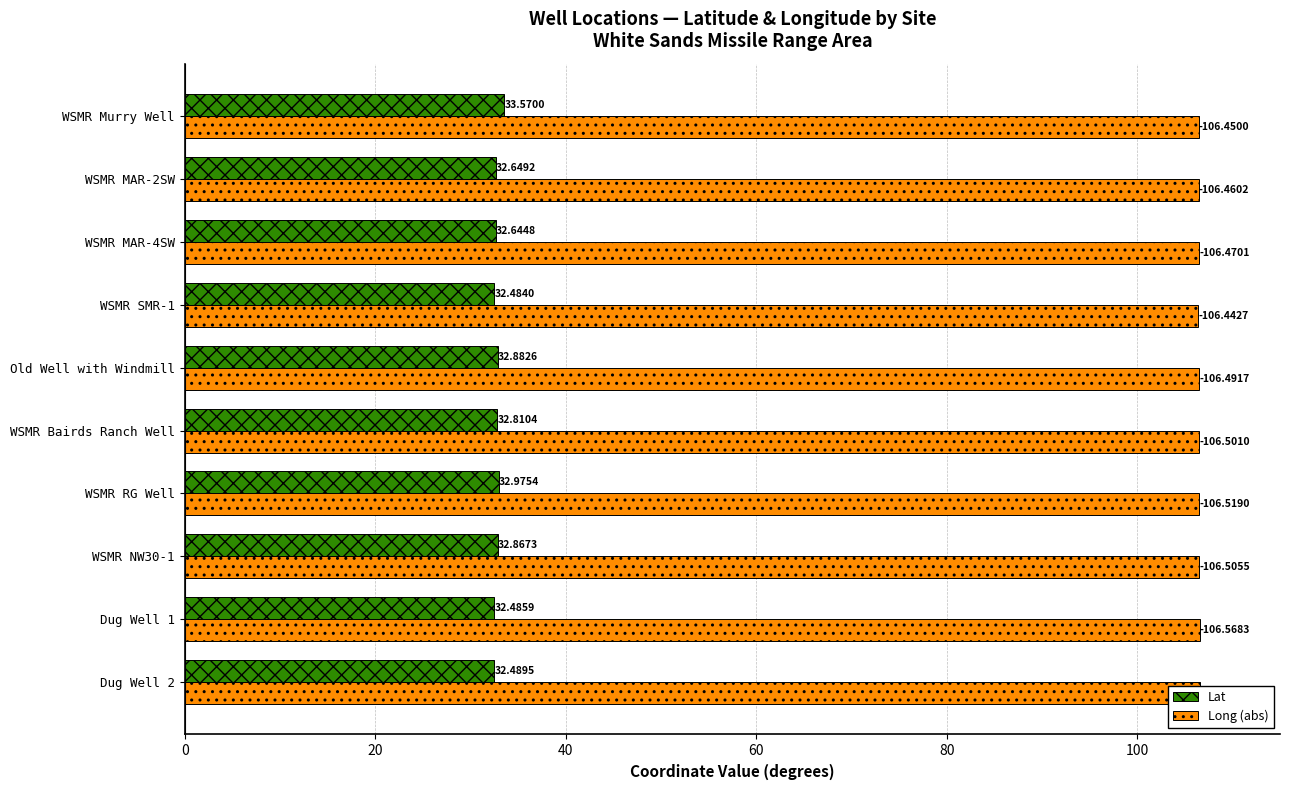

Which series has the largest range (max minus min)?

Lat